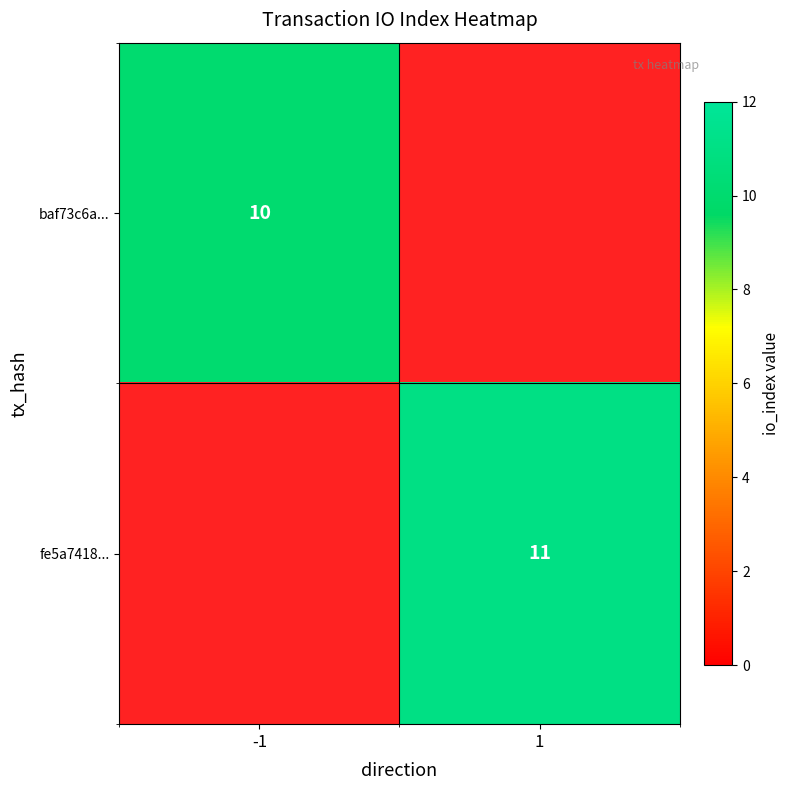

Reading left to right, extract all data points from this chart.

baf73c6a996698a6e9e0d1c6bda62574600892a: -1	10
fe5a7418d0beda45960f56e765342f07c375d0d: 1	11